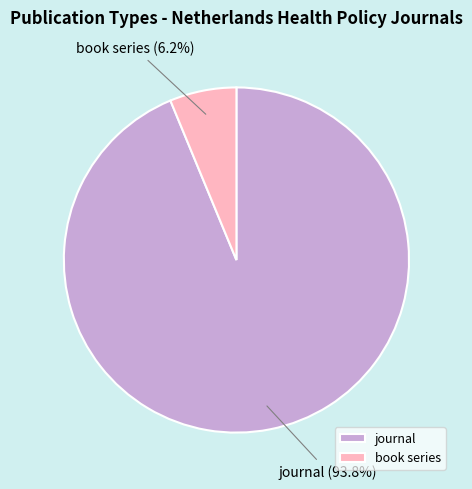

Combined, do book series and journal account for over 50%?

Yes